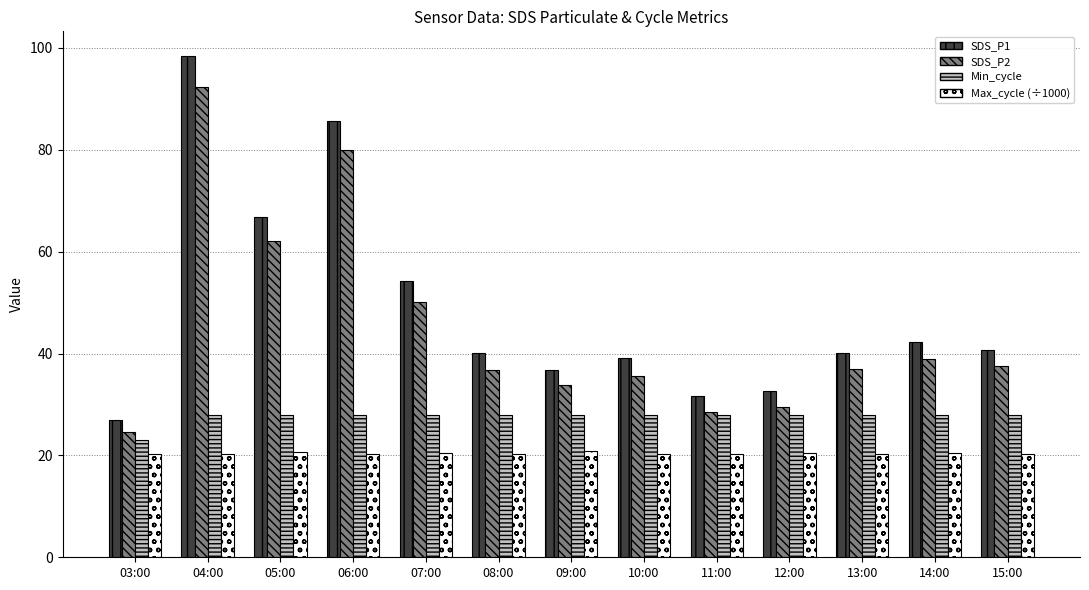

What is the difference between the SDS_P1 values at 08:00 and 06:00?

45.5